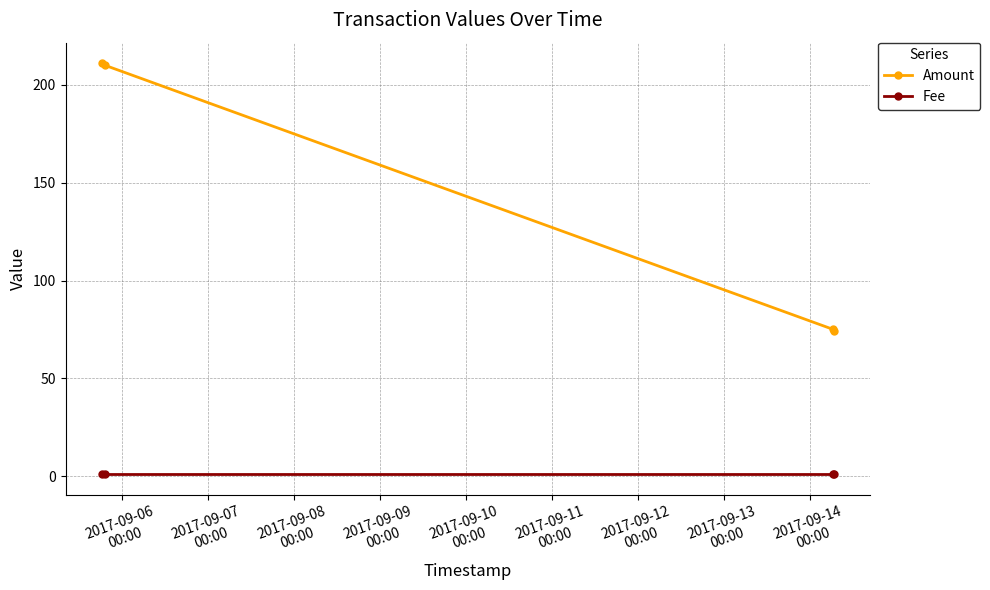

Which series has the largest range (max minus min)?

Amount